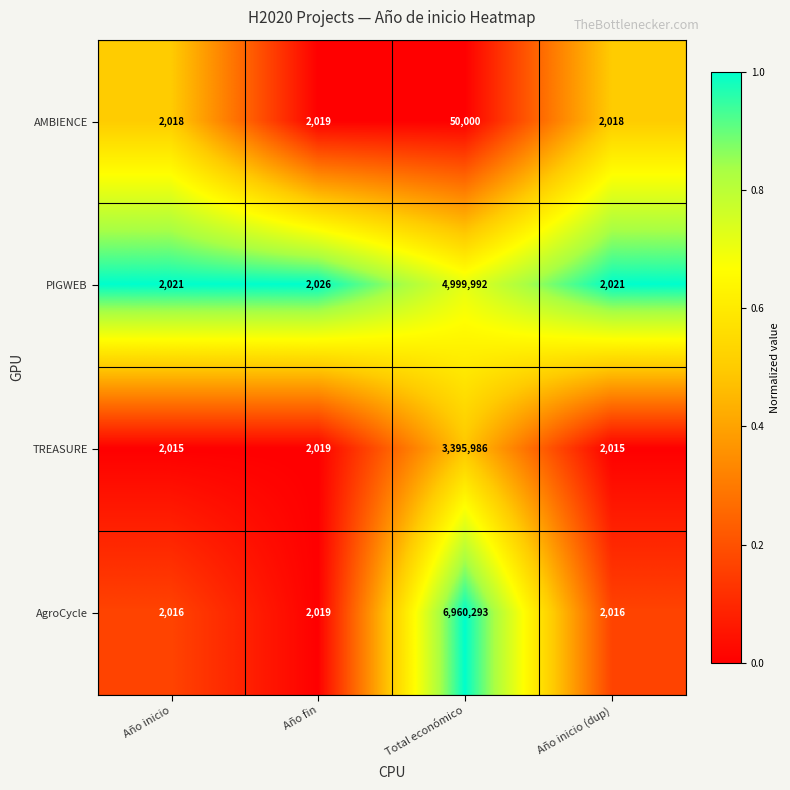

At which category is the sum across all series the highest?

Total económico